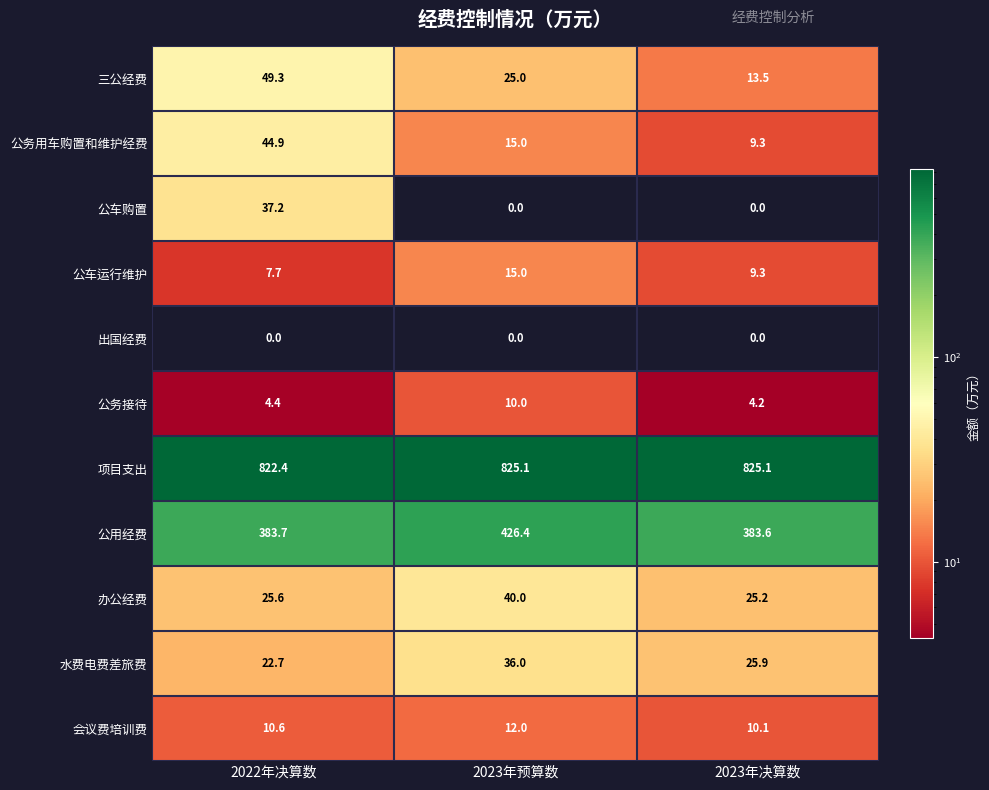

Which series changed the most between 2023年预算数 and 2023年决算数?

公用经费